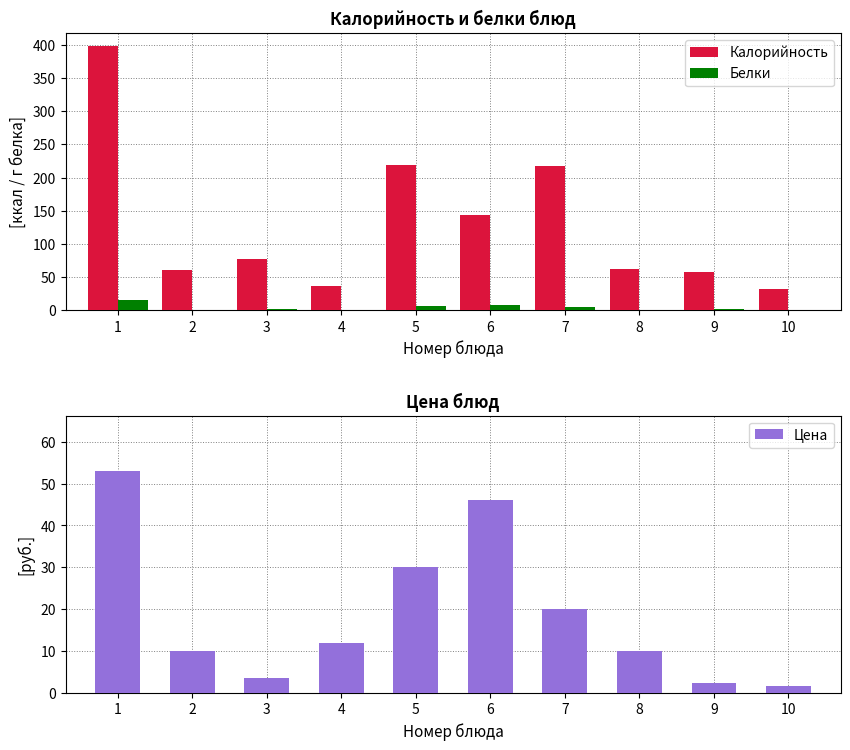

At which category is the sum across all series the highest?

1